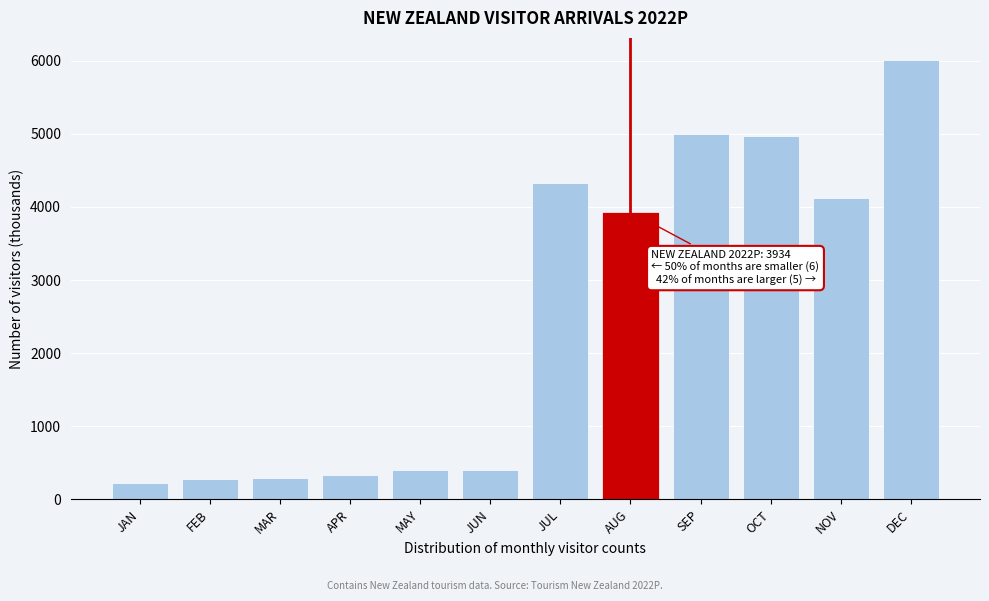

What is the label of the 7th bar from the left?

JUL